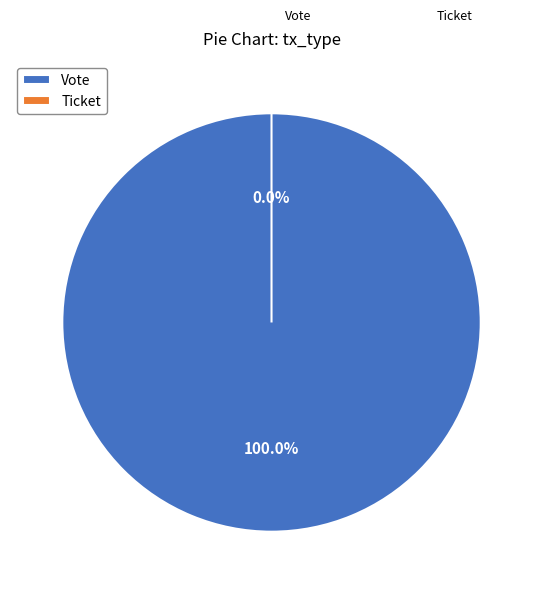

To the nearest percent, what percentage of the pie is Vote?

100%